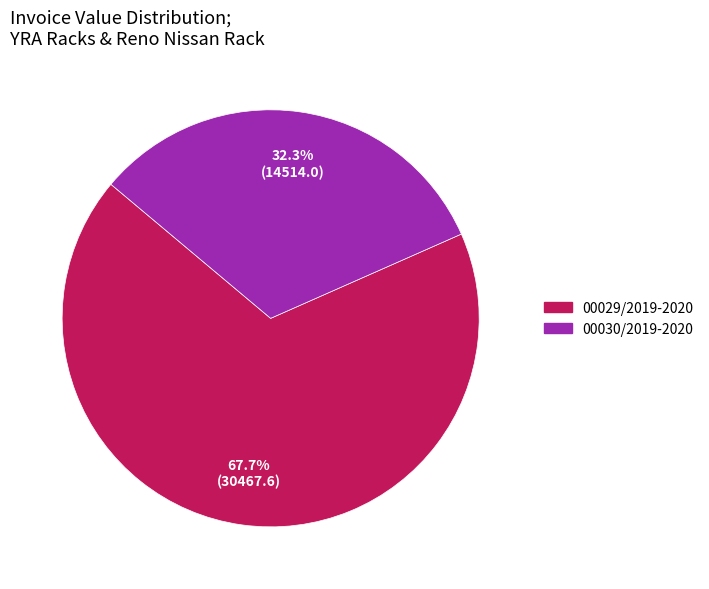

Which category has the biggest portion of the pie?

00029/2019-2020